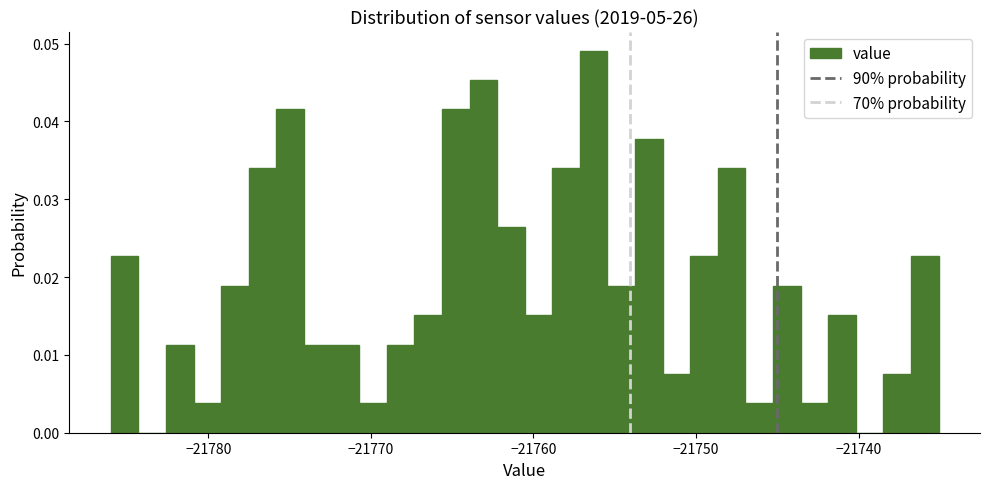

Read against the x-axis, roughly where is the centre of the tallest bar?

-21756